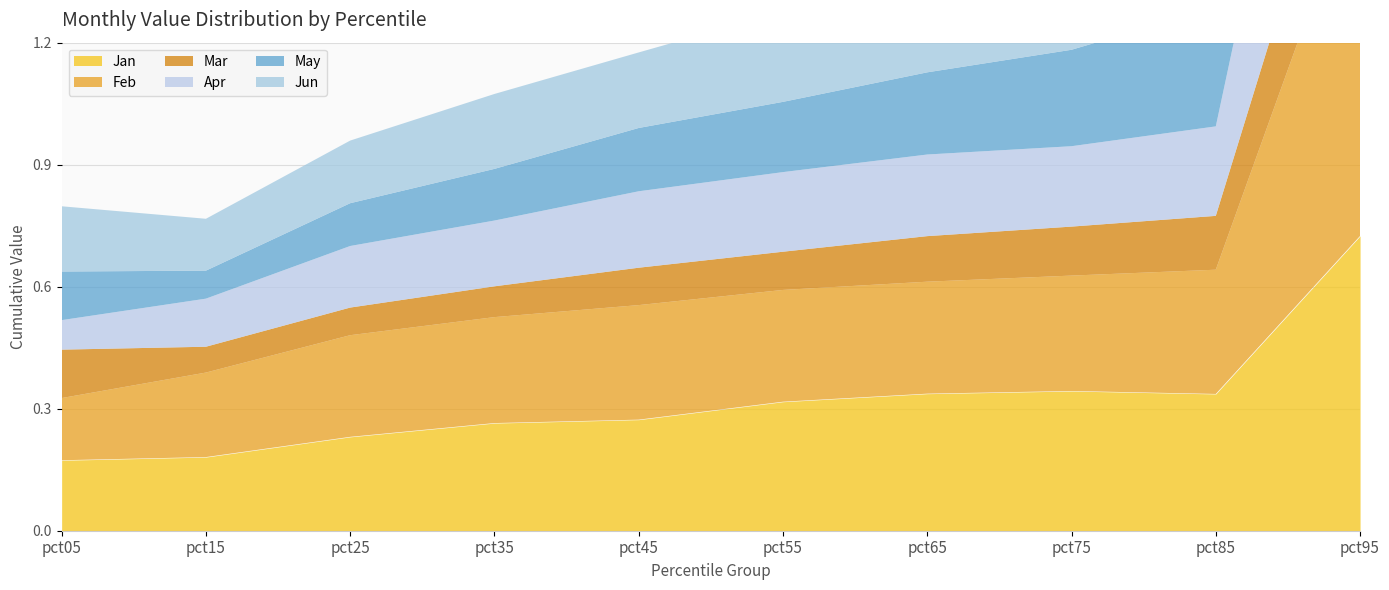

Between pct15 and pct05, which is larger?

pct15